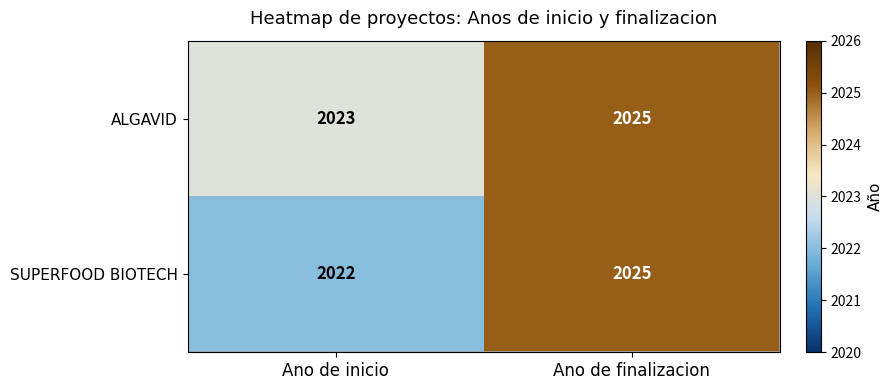

How many categories are shown in the chart?

2